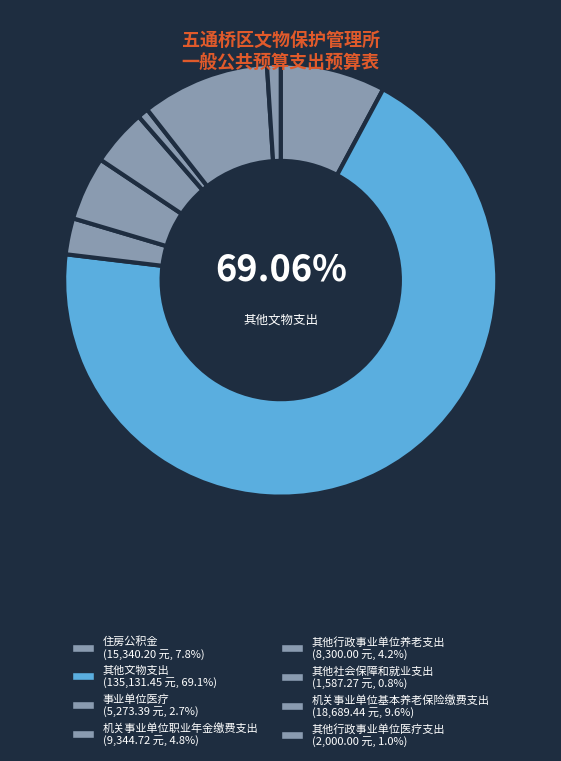

Is there any slice that represents more than half of the pie?

Yes